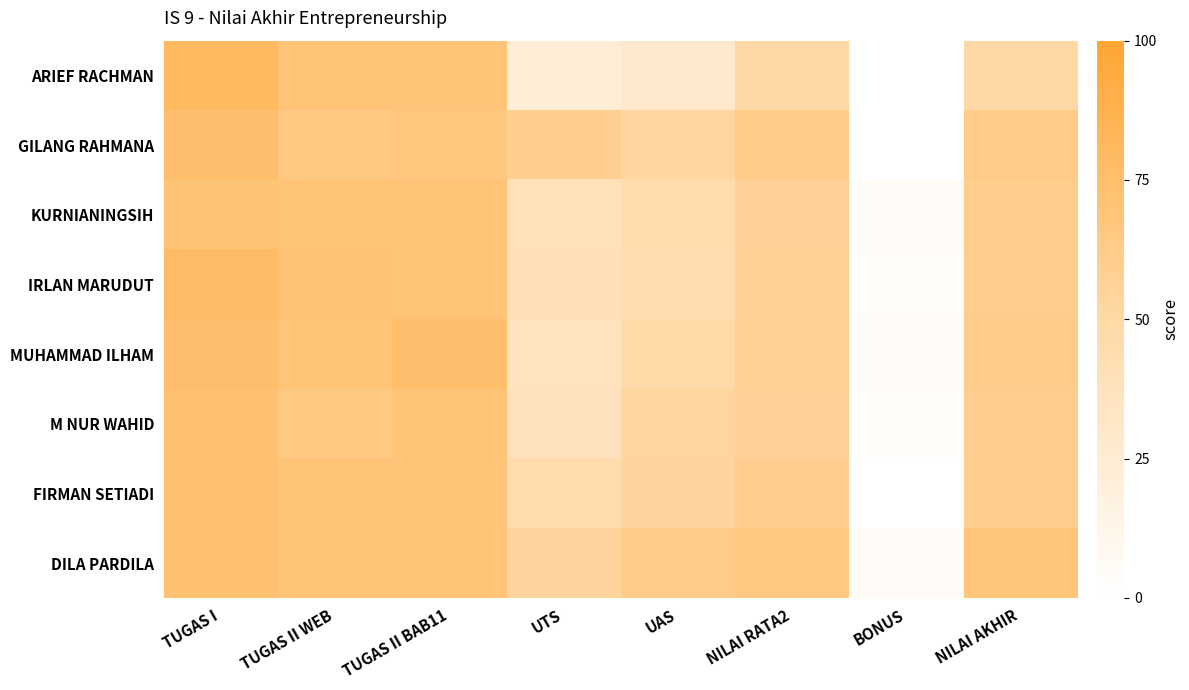

Count the number of data series in this chart.

8